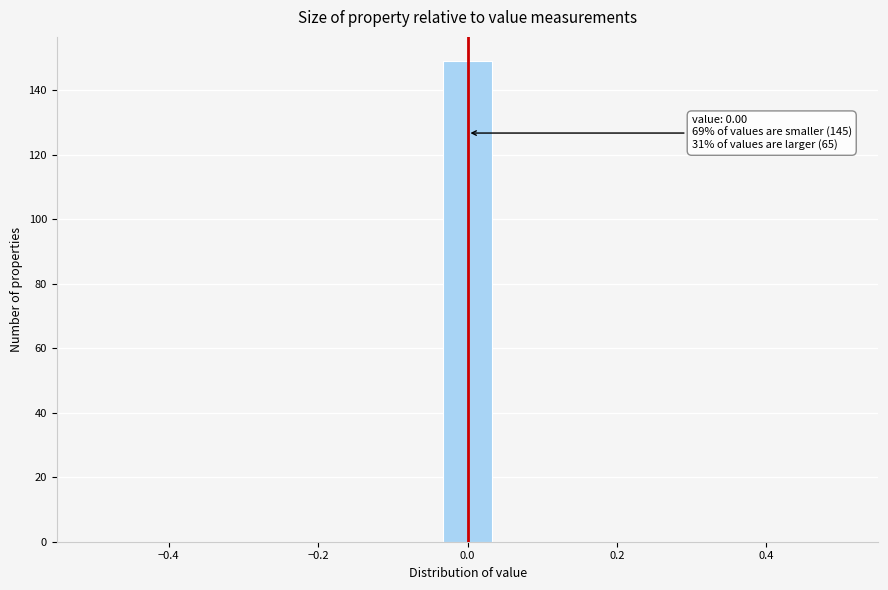

Around what value on the x-axis is the tallest bar? Give the approximate position of its centre, as read against the axis.

0.00